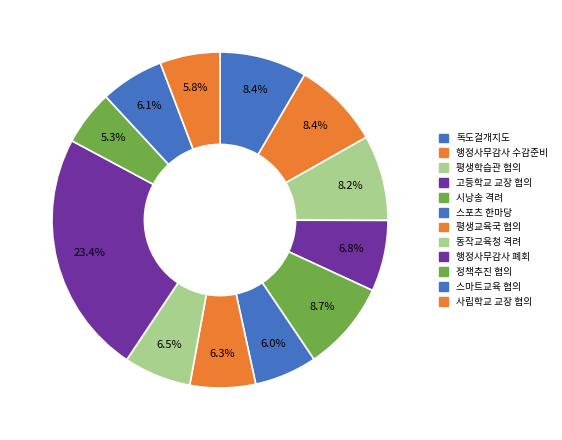

Which category has the smallest portion of the pie?

정책추진 업무협의